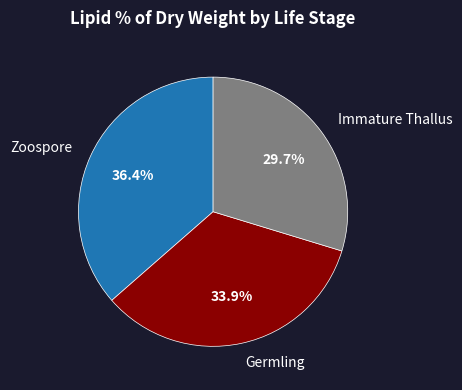

Count the number of slices in the pie.

3